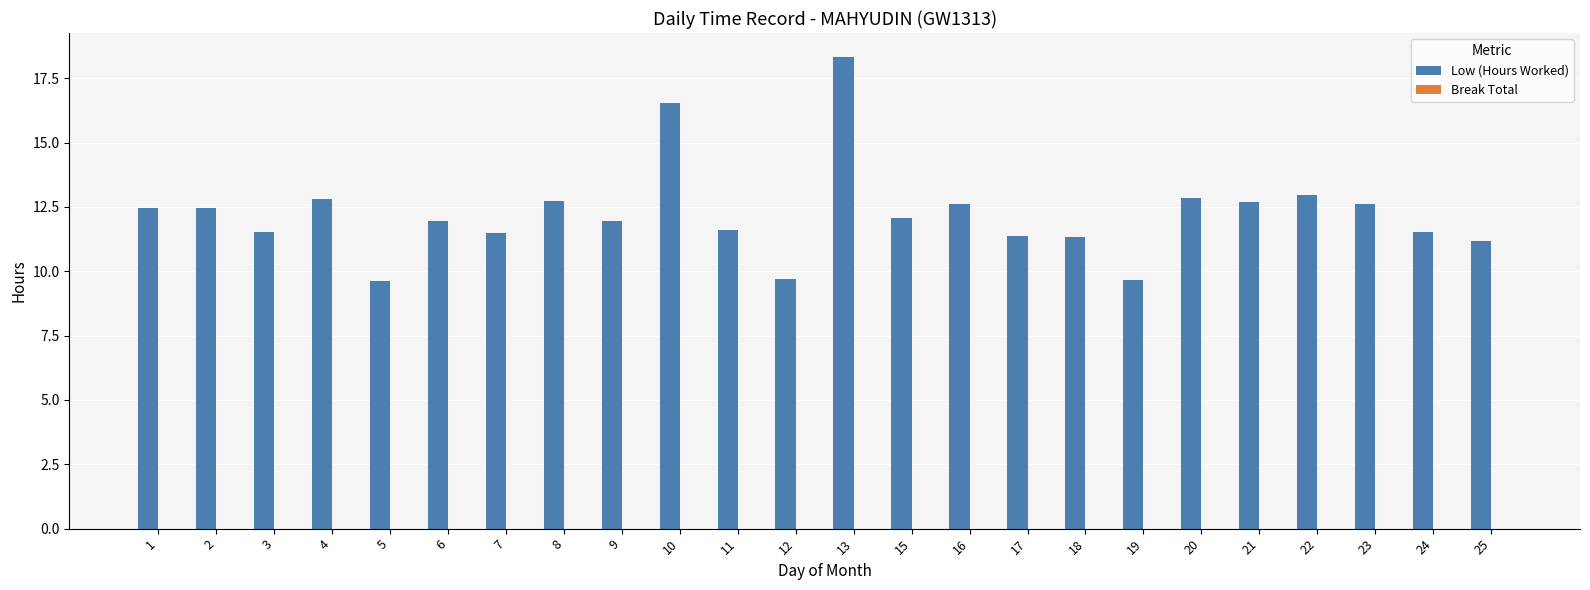

What is the change in value from 9 to 24?

-0.4